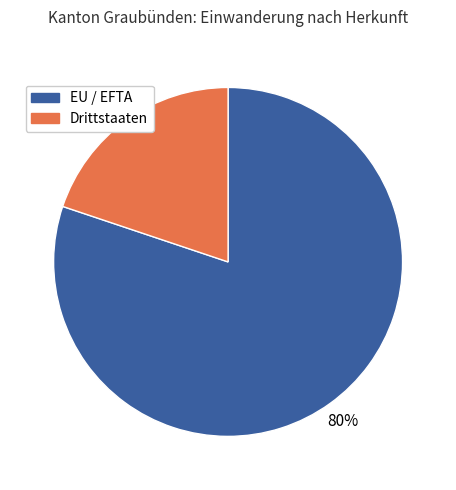

What percentage is the EU / EFTA slice, to the nearest percent?

80%